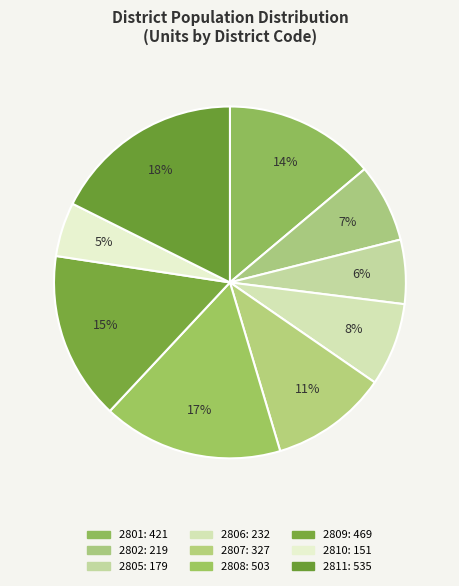

How many segments does this pie chart have?

9